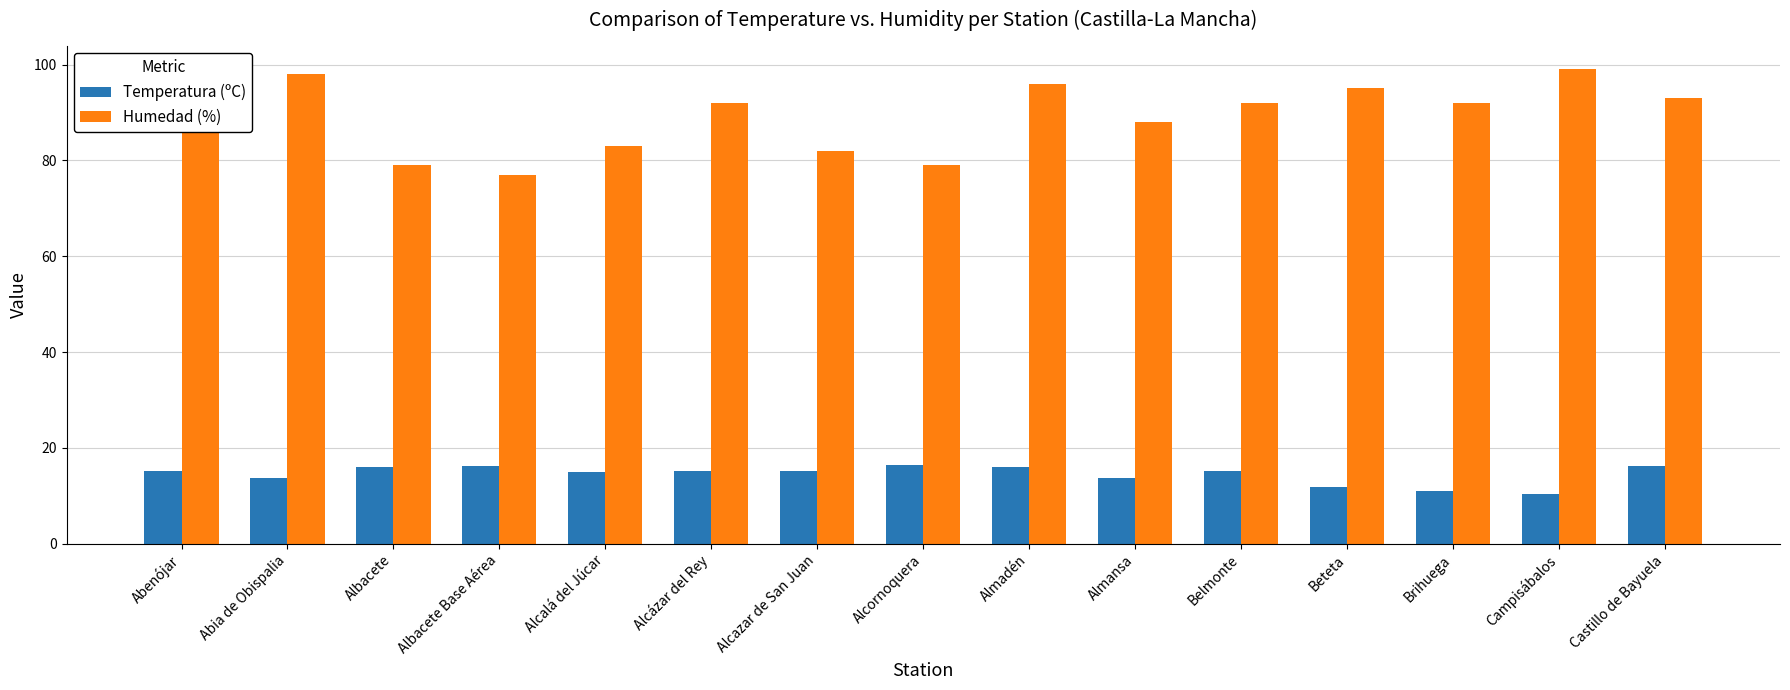

Which series has the widest spread of values?

Humedad (%)